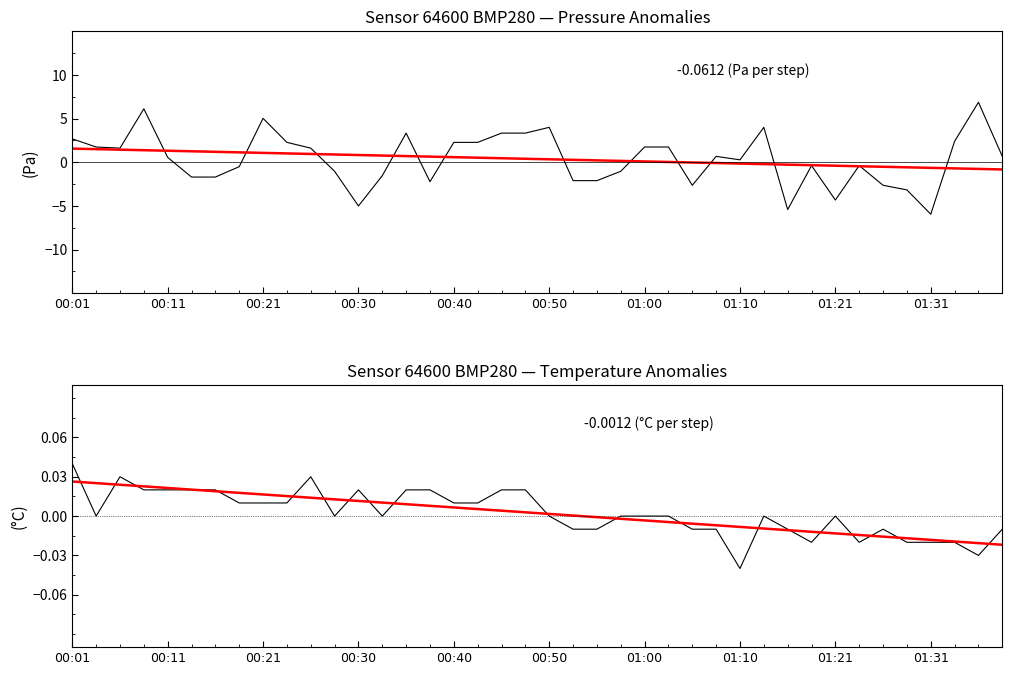

After their last crossing, which series has the higher values: temperature anomaly or temperature trend?

temperature anomaly